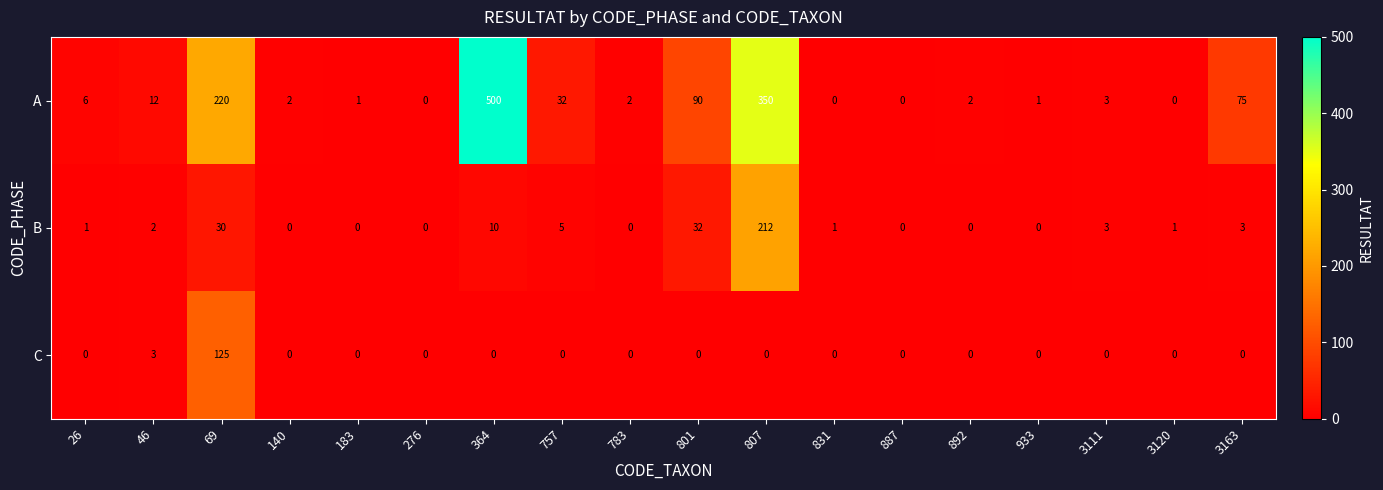

At which label does A reach its peak?

364